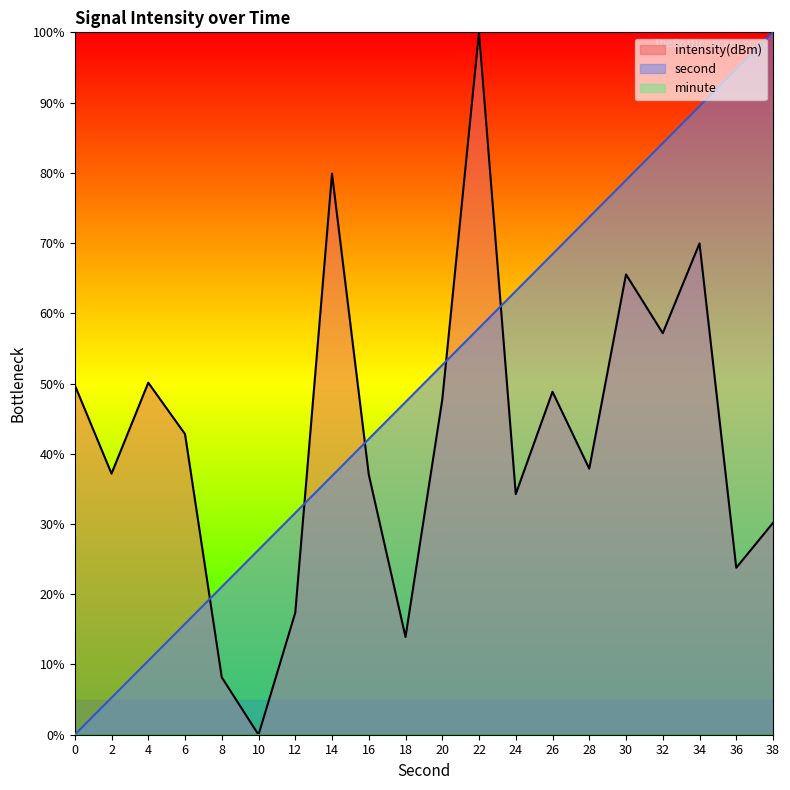

How many positive values does the intensity(dBm) series have?

19